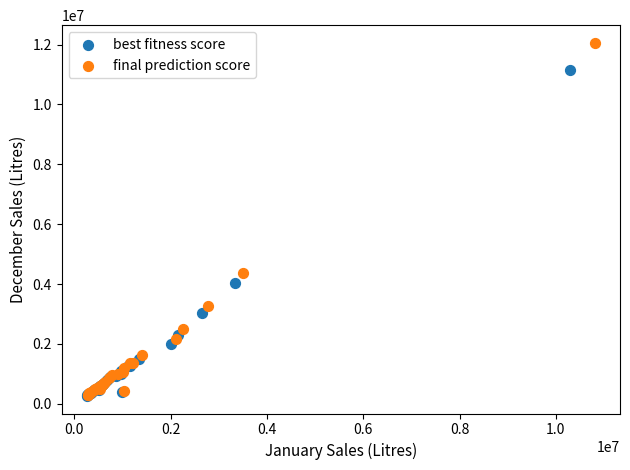

Which series has the largest Y range (max minus min)?

final prediction score